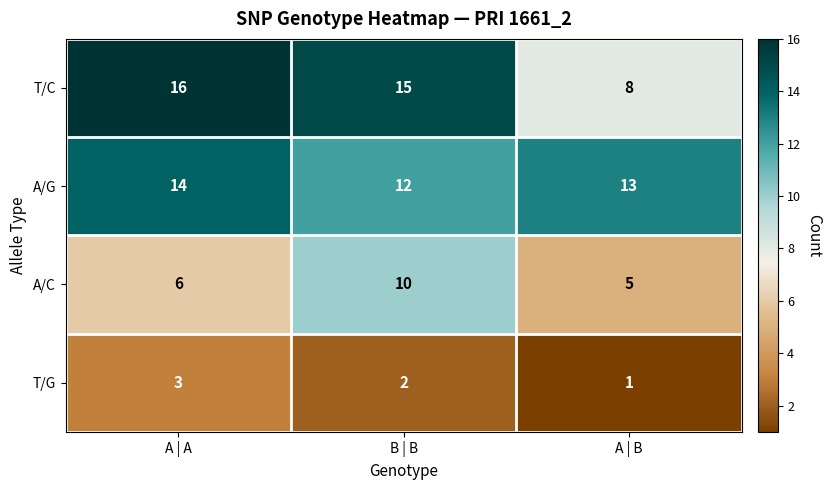

Which series has the widest spread of values?

T/C